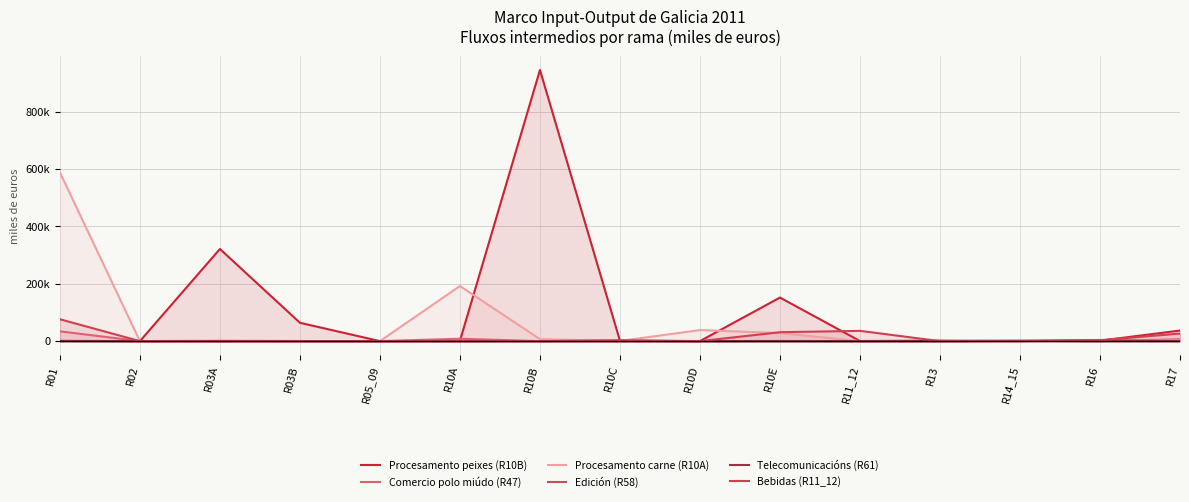

Count the number of data series in this chart.

6